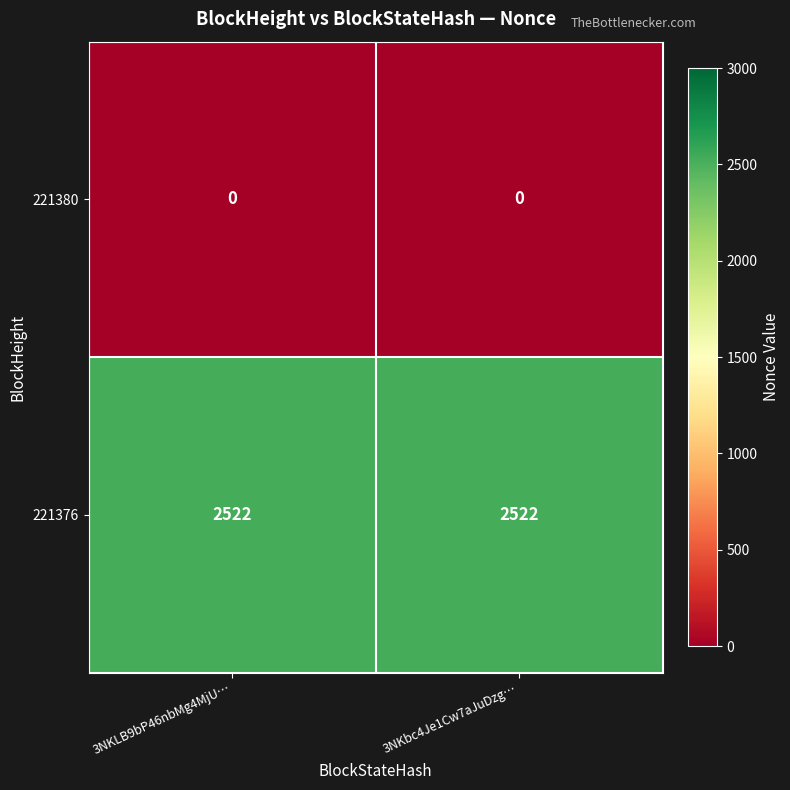

What is the spread (max minus min) of values at 3NKbc4Je1Cw7aJuDzg…?

2522